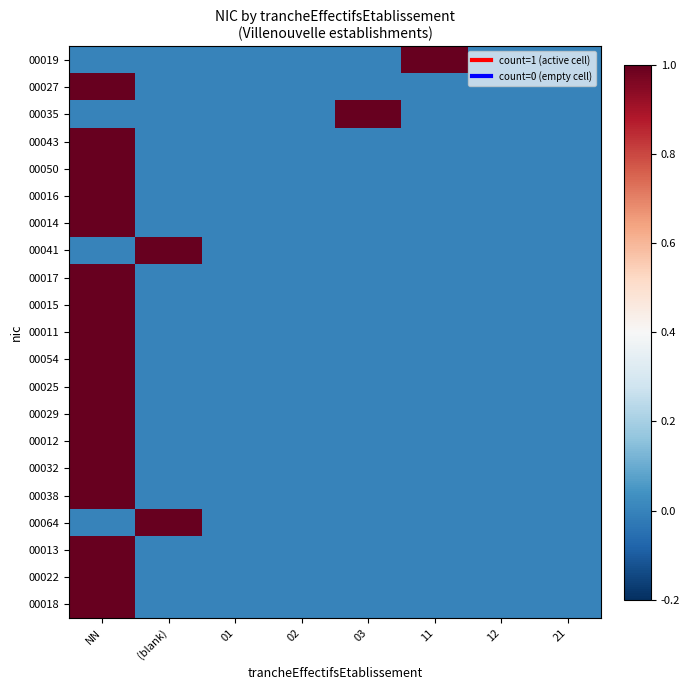

Rank the series at (blank) from lowest to highest value.

00019, 00027, 00035, 00043, 00050, 00016, 00014, 00017, 00015, 00011, 00054, 00025, 00029, 00012, 00032, 00038, 00013, 00022, 00018, 00041, 00064